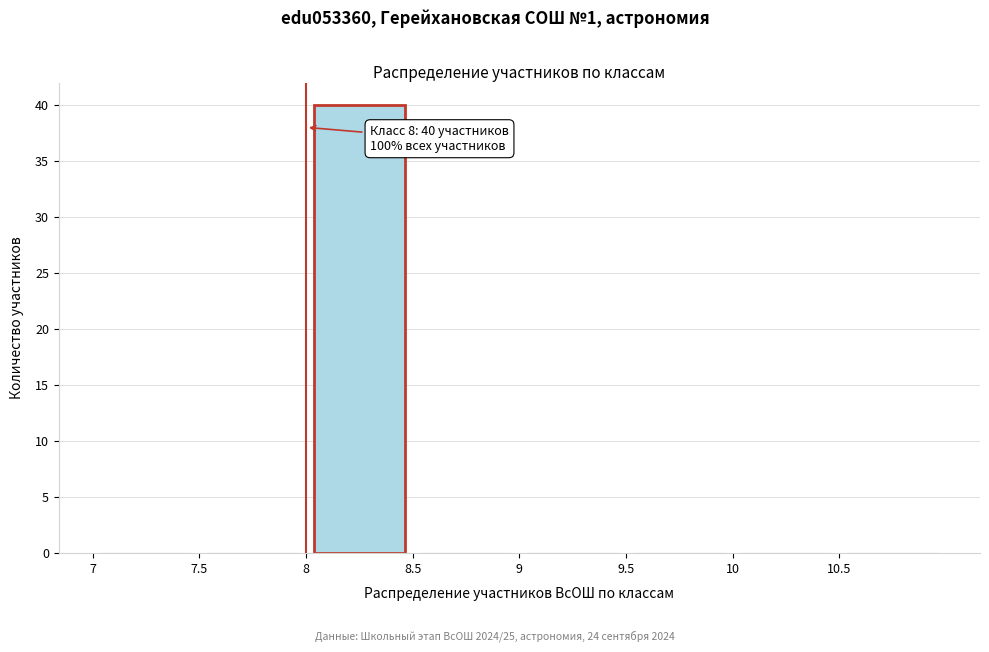

Over which range of the x-axis is the bar tallest?

8.0 to 8.5